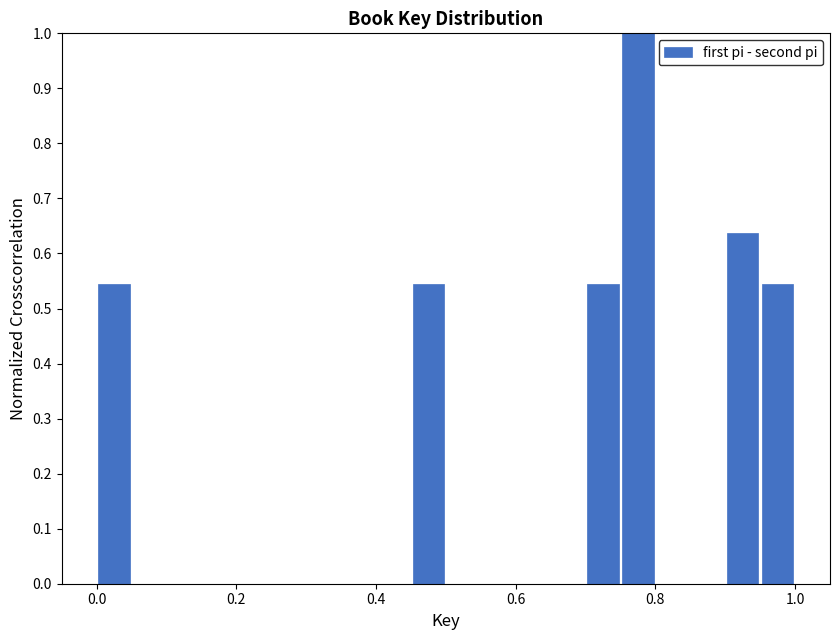

Read against the x-axis, roughly where is the centre of the tallest bar?

0.78